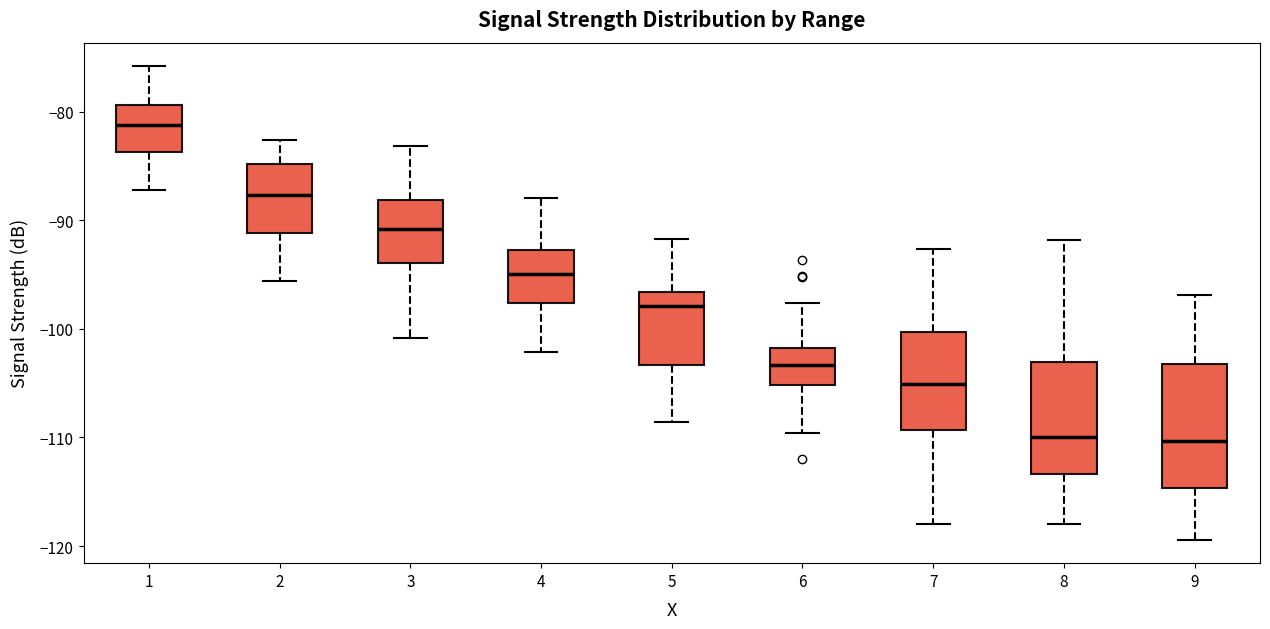

Reading left to right, transcribe this box plot: for each box, give where its median line is, the range the box spans, and where its two whiskers end, as read against the y-axis. The values are not printed on the chart, so give them approximately, as read against the axis.

1: median -81, box -84 to -79, whiskers -87 to -76
2: median -88, box -91 to -85, whiskers -96 to -83
3: median -91, box -94 to -88, whiskers -101 to -83
4: median -95, box -98 to -93, whiskers -102 to -88
5: median -98, box -103 to -97, whiskers -109 to -92
6: median -103, box -105 to -102, whiskers -110 to -98
7: median -105, box -109 to -100, whiskers -118 to -93
8: median -110, box -113 to -103, whiskers -118 to -92
9: median -110, box -115 to -103, whiskers -119 to -97